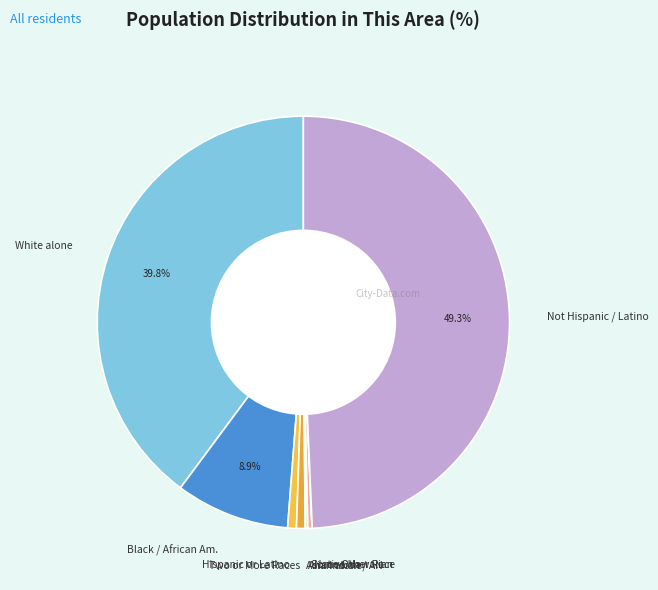

Does Hispanic or Latino represent more than half of the total?

No